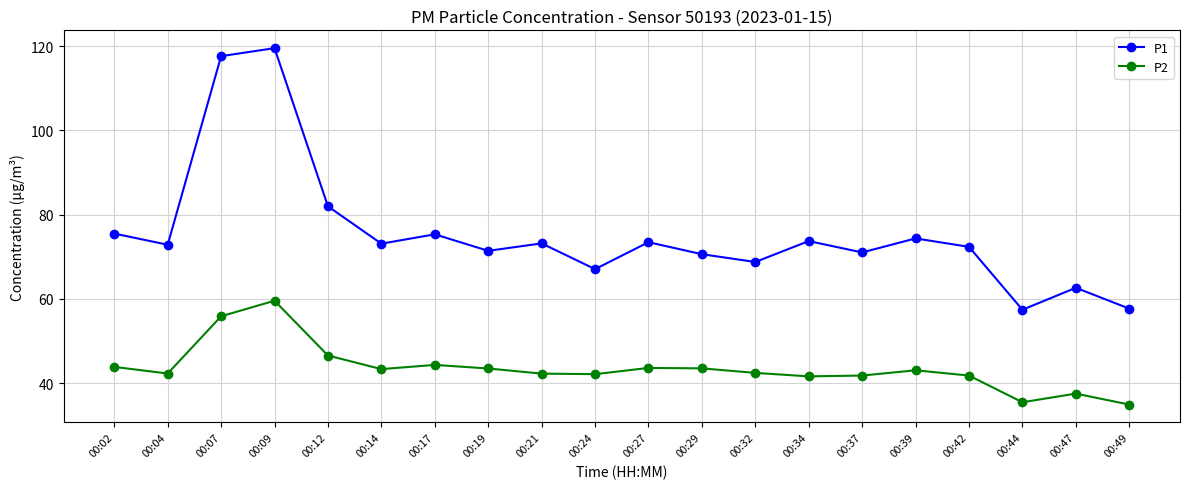

At which category does P2 reach its first local peak?

00:09